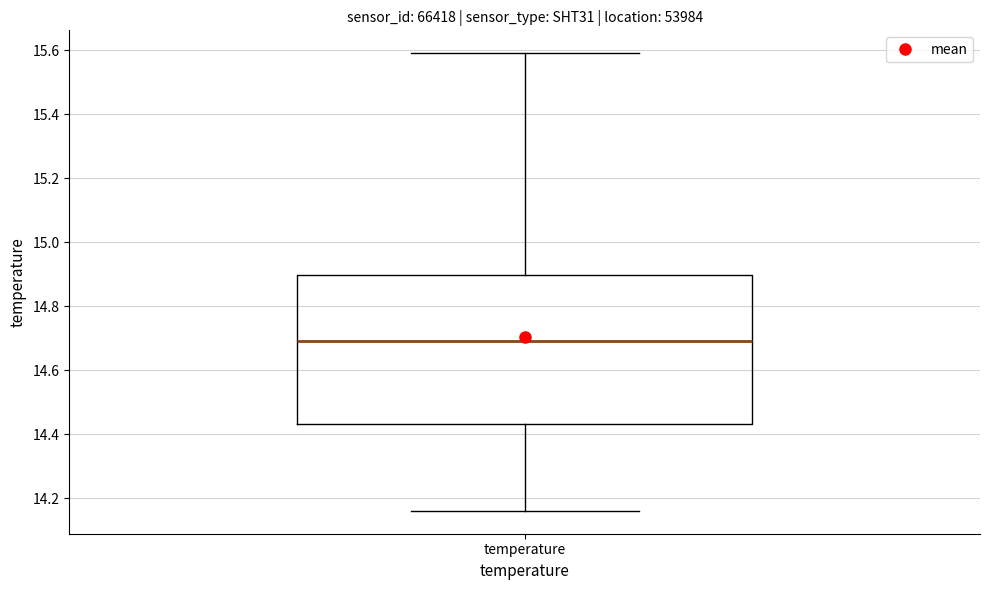

Transcribe this box plot: give where the median line is, the range the box spans, and where the two whiskers end, as read against the y-axis. The values are not printed on the chart, so give them approximately, as read against the axis.

median 14.70, box 14.44 to 14.90, whiskers 14.16 to 15.60